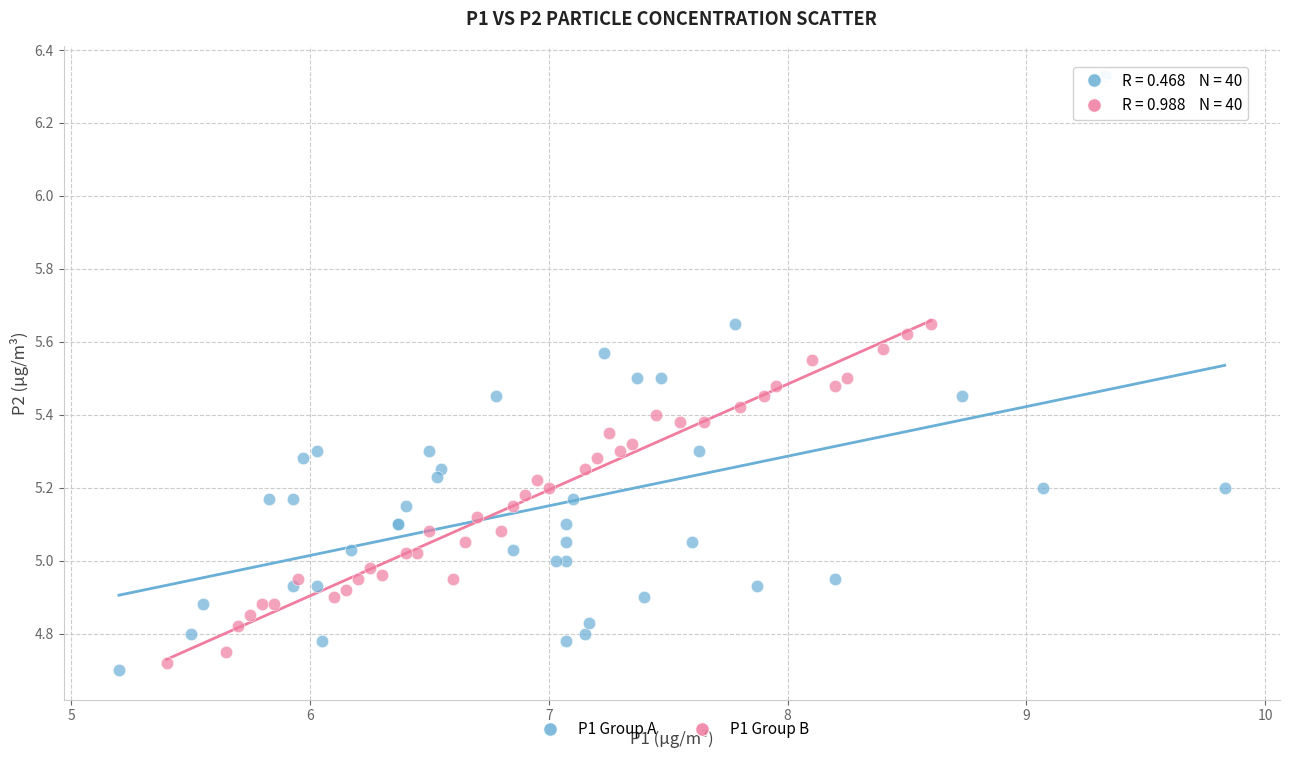

Which series reaches the minimum Y coordinate?

P1 Group A